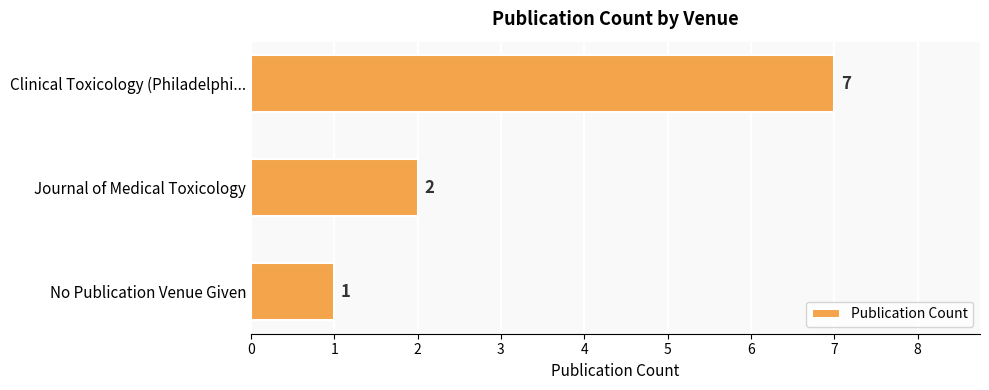

How many distinct data groups are displayed?

1